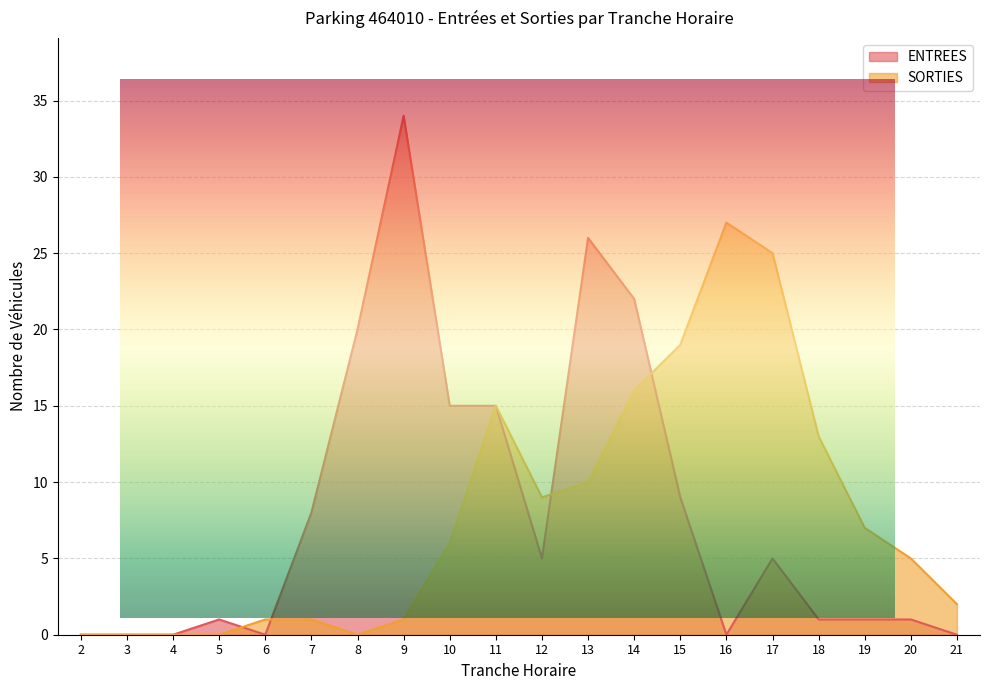

In SORTIES, how many points are lower than both neighbors (excluding endpoints)?

2